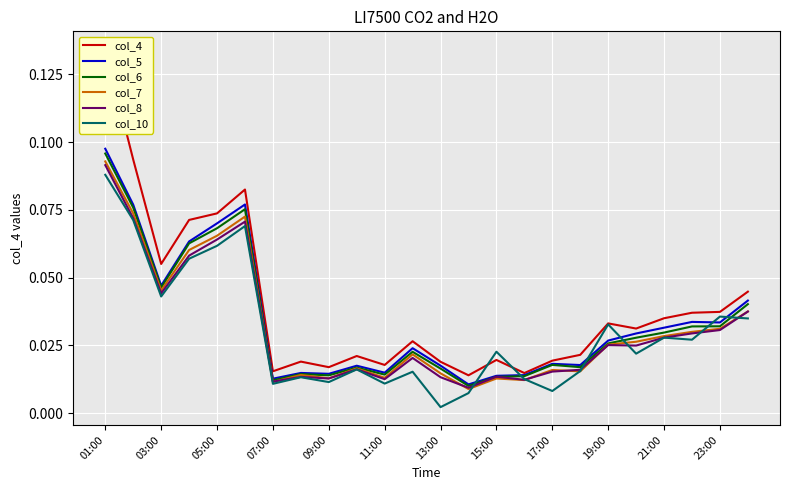

The value of col_4 at 23 is 0.0. True or false?

True